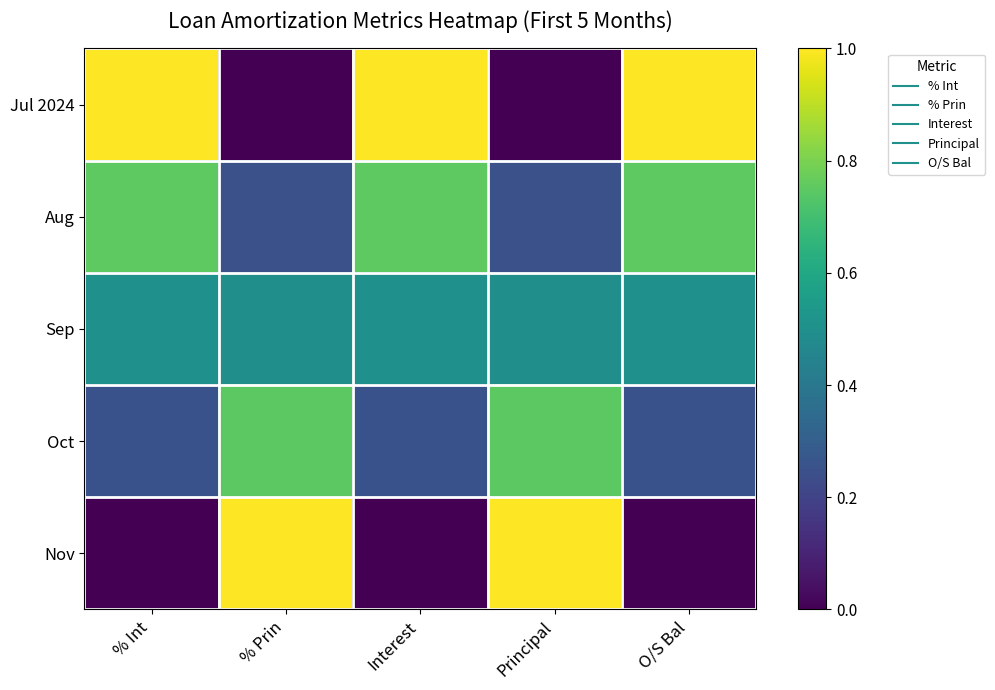

Reading left to right, what are all the values shown in this chart?

Jul 2024: % Int=1.0	% Prin=0.0	Interest=1.0	Principal=0.0	O/S Bal=1.0
Aug: % Int=0.8	% Prin=0.2	Interest=0.8	Principal=0.2	O/S Bal=0.8
Sep: % Int=0.5	% Prin=0.5	Interest=0.5	Principal=0.5	O/S Bal=0.5
Oct: % Int=0.3	% Prin=0.7	Interest=0.3	Principal=0.7	O/S Bal=0.3
Nov: % Int=0.0	% Prin=1.0	Interest=0.0	Principal=1.0	O/S Bal=0.0